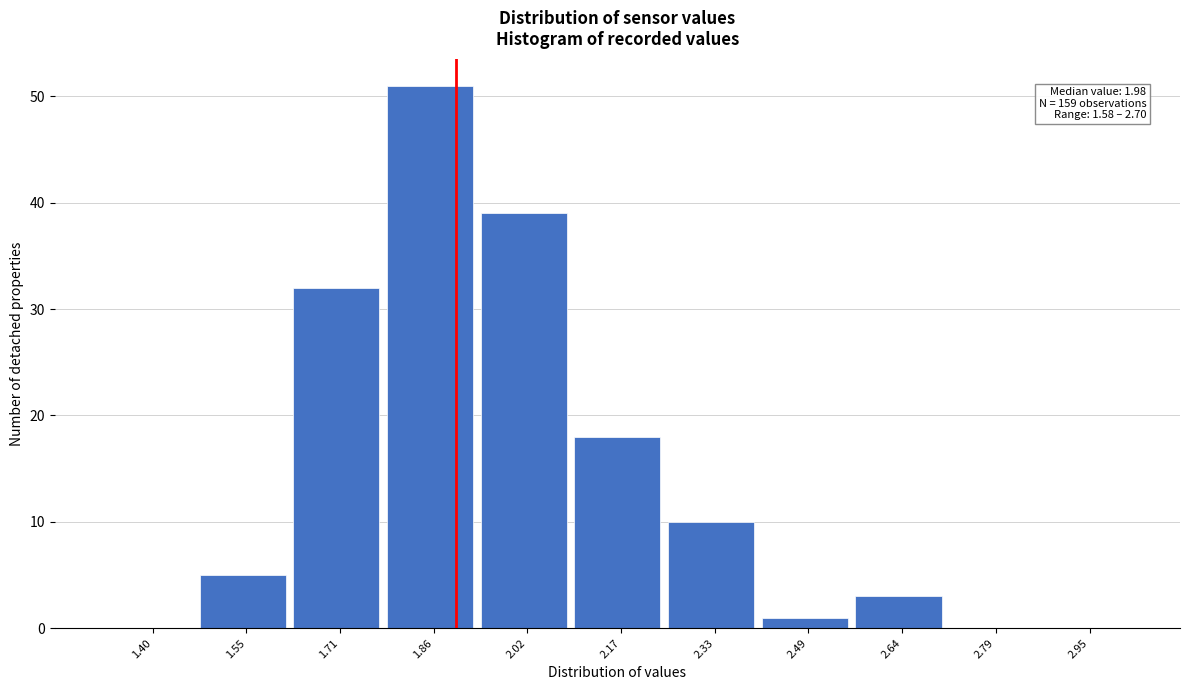

Reading left to right, list all the values displayed in this chart.

1.40=0	1.55=5	1.71=32	1.86=51	2.02=39	2.17=18	2.33=10	2.49=1	2.64=3	2.79=0	2.95=0